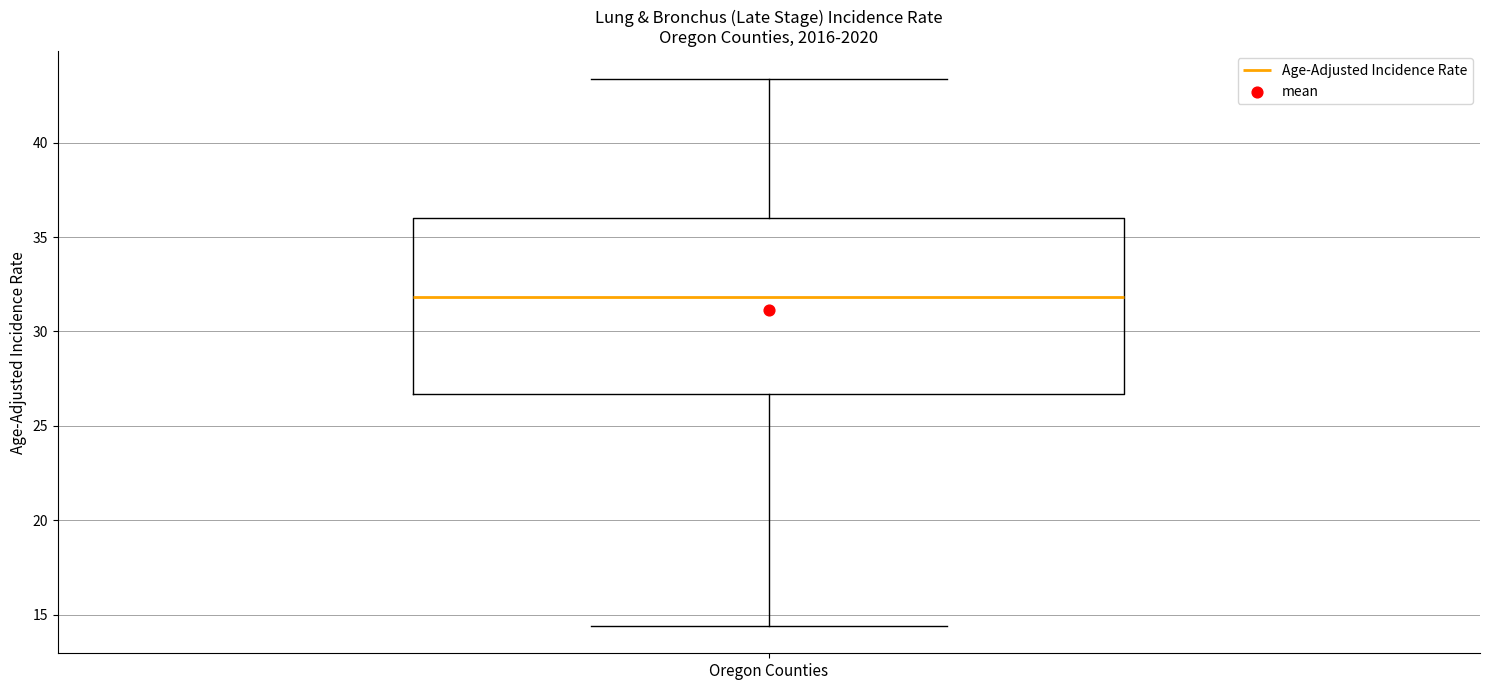

Read this box plot against the y-axis: the position of the median line, the range covered by the box, and the ends of both whiskers. The values are not printed on the chart, so give them approximately, as read against the axis.

median 32.0, box 26.5 to 36.0, whiskers 14.5 to 43.5